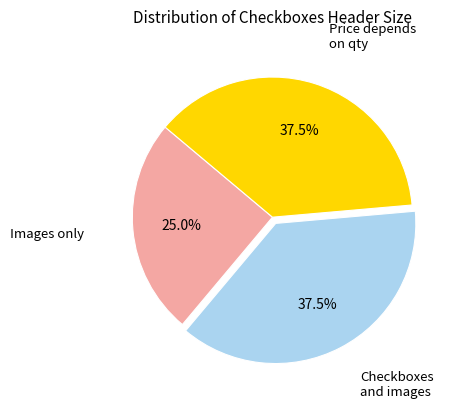

Is there a majority slice in this chart?

No